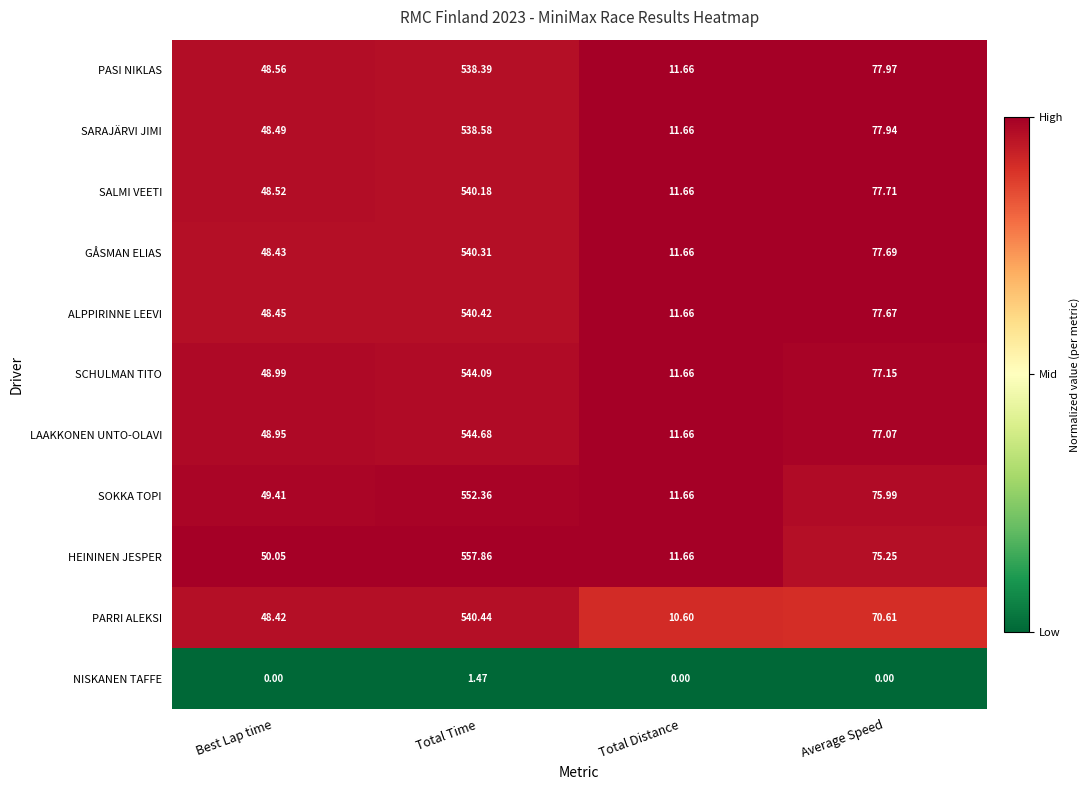

At which category is the sum across all series the highest?

Total Time